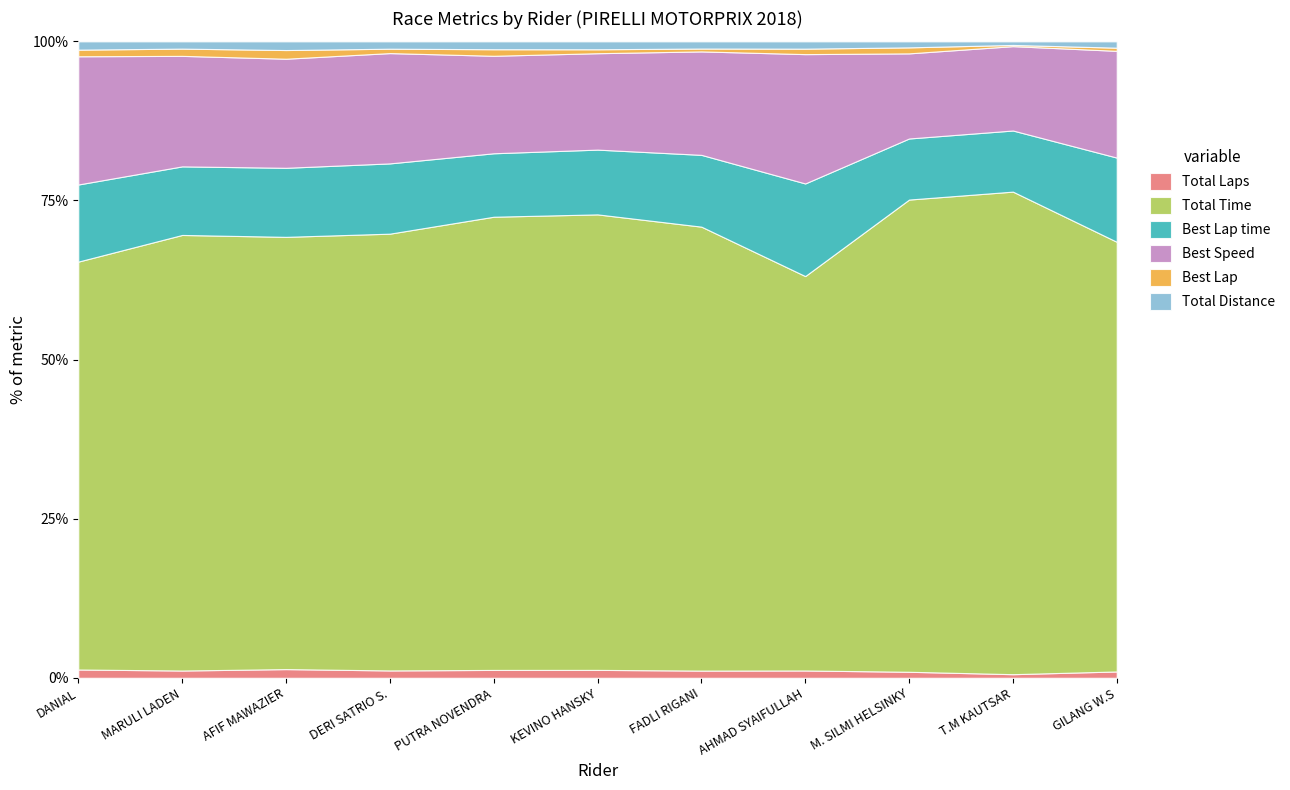

True or false: Total Laps and Total Time cross at least once.

False